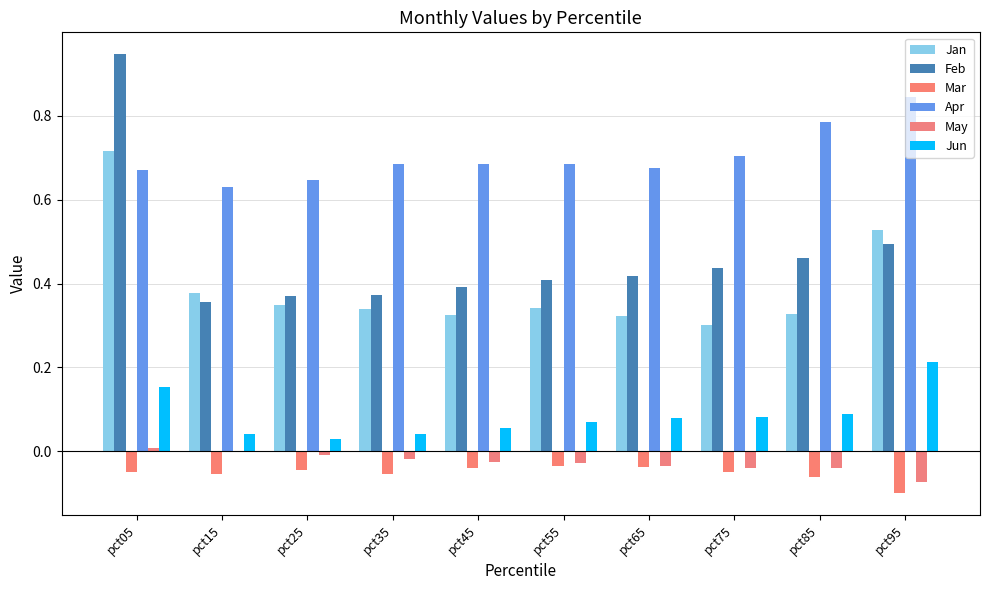

At which category is the sum across all series the highest?

pct05